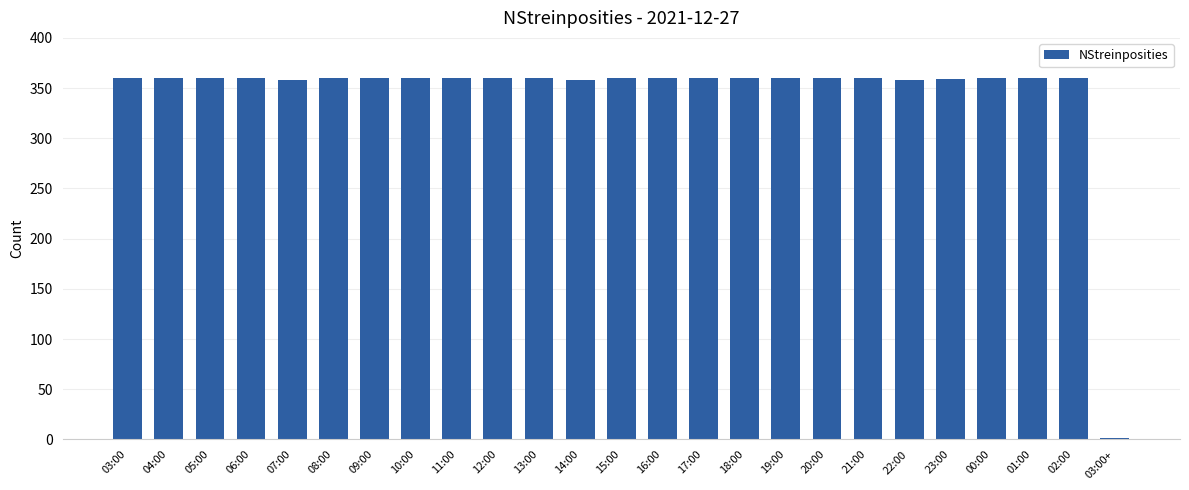

Are the bars horizontal?

No